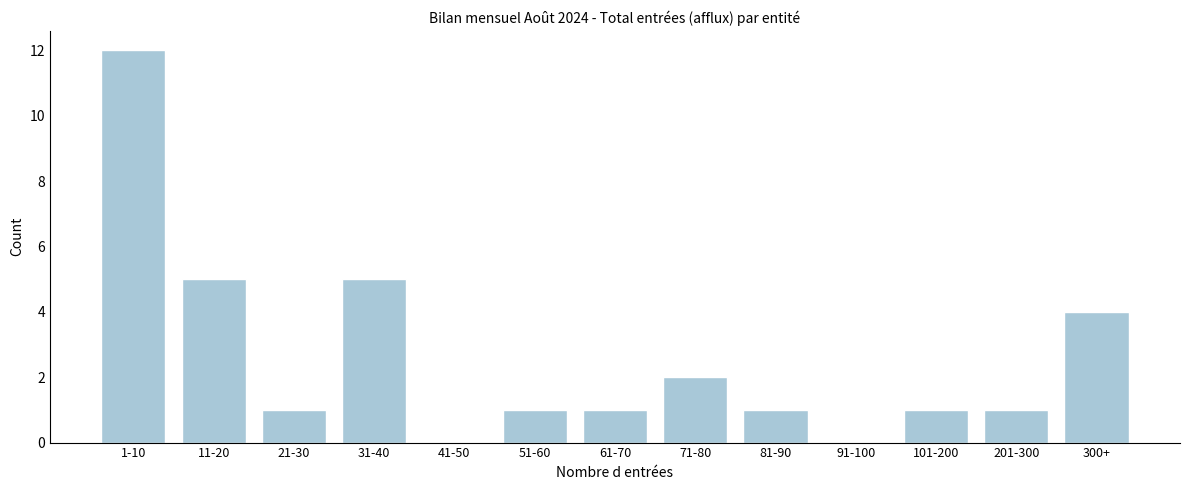

Reading left to right, list all the values displayed in this chart.

1-10=12	11-20=5	21-30=1	31-40=5	41-50=0	51-60=1	61-70=1	71-80=2	81-90=1	91-100=0	101-200=1	201-300=1	300+=4